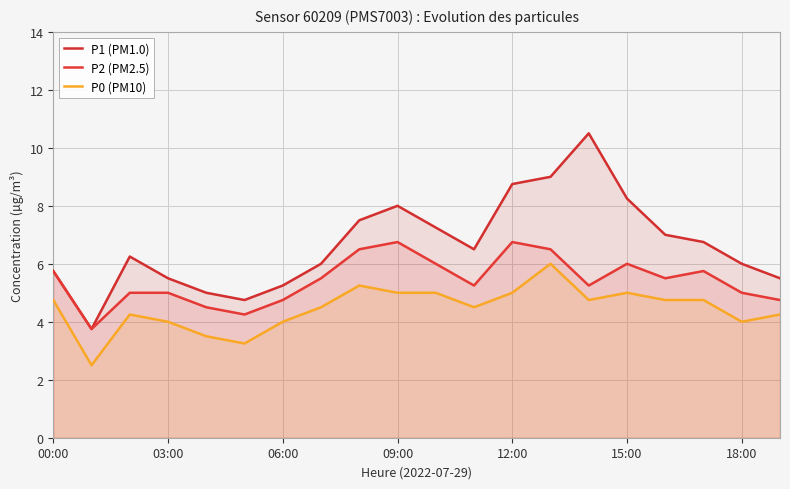

Reading right to left, extract all data points from this chart.

P1 (PM1.0): 5.5	6.0	6.8	7.0	8.2	10.5	9.0	8.8	6.5	7.2	8.0	7.5	6.0	5.2	4.8	5.0	5.5	6.2	3.8	5.8
P2 (PM2.5): 4.8	5.0	5.8	5.5	6.0	5.2	6.5	6.8	5.2	6.0	6.8	6.5	5.5	4.8	4.2	4.5	5.0	5.0	3.8	5.8
P0 (PM10): 4.2	4.0	4.8	4.8	5.0	4.8	6.0	5.0	4.5	5.0	5.0	5.2	4.5	4.0	3.2	3.5	4.0	4.2	2.5	4.8